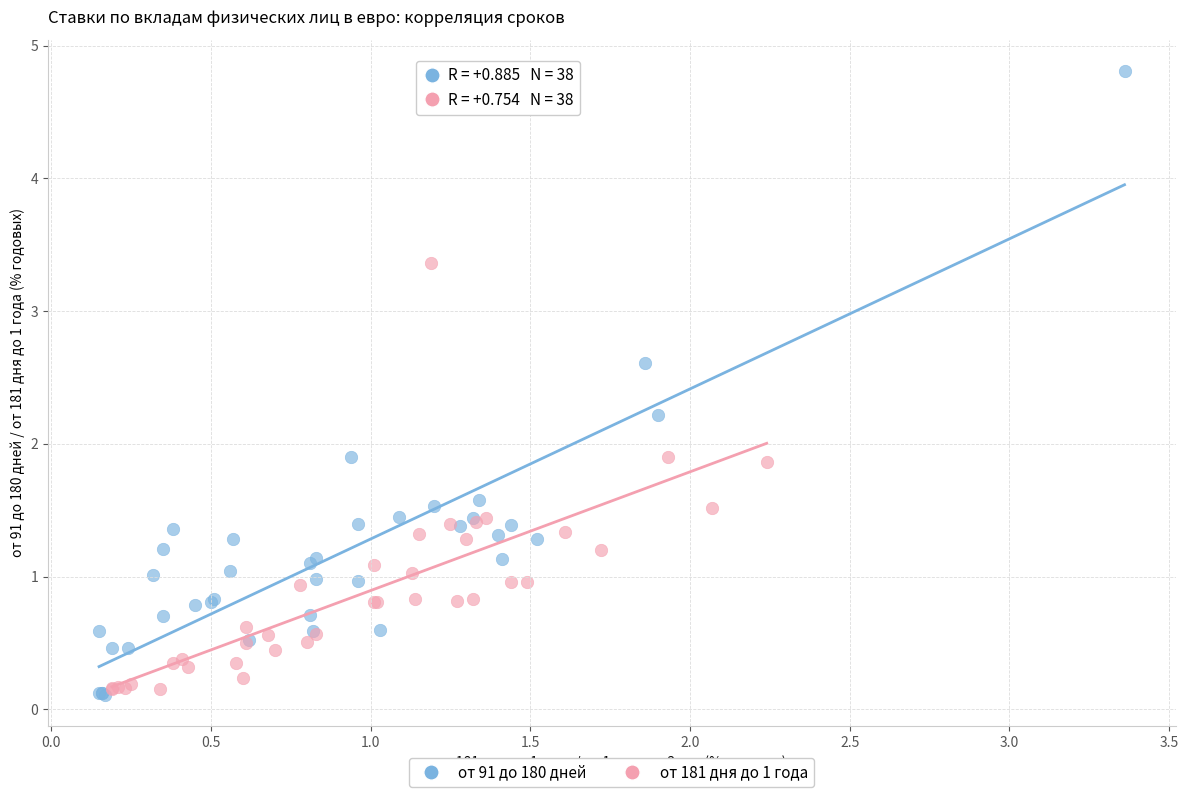

Which series reaches the maximum Y coordinate?

от 91 до 180 дней